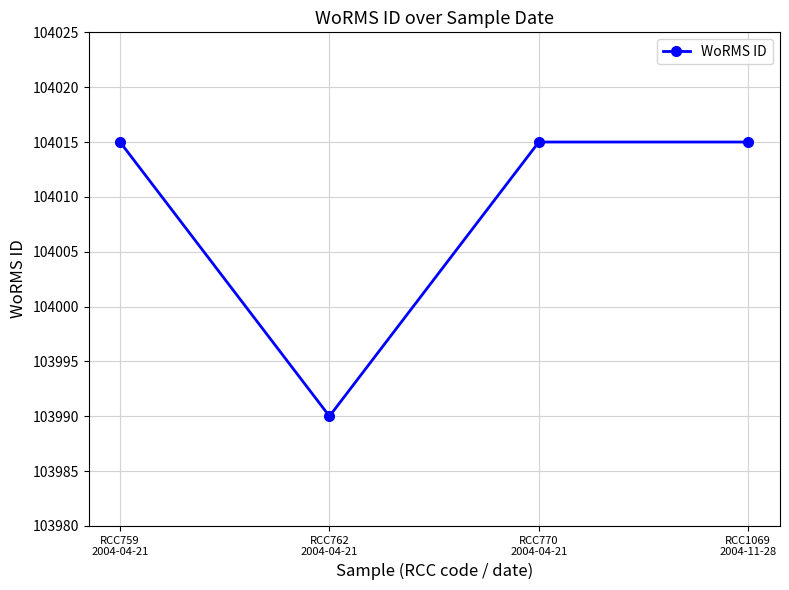

Reading left to right, transcribe all the data shown in this chart.

104015	103990	104015	104015